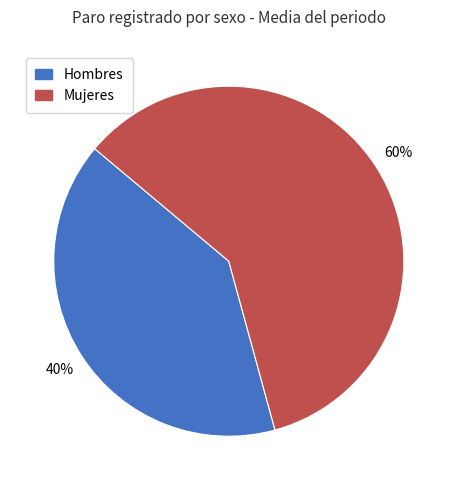

Which category has the smallest portion of the pie?

Hombres